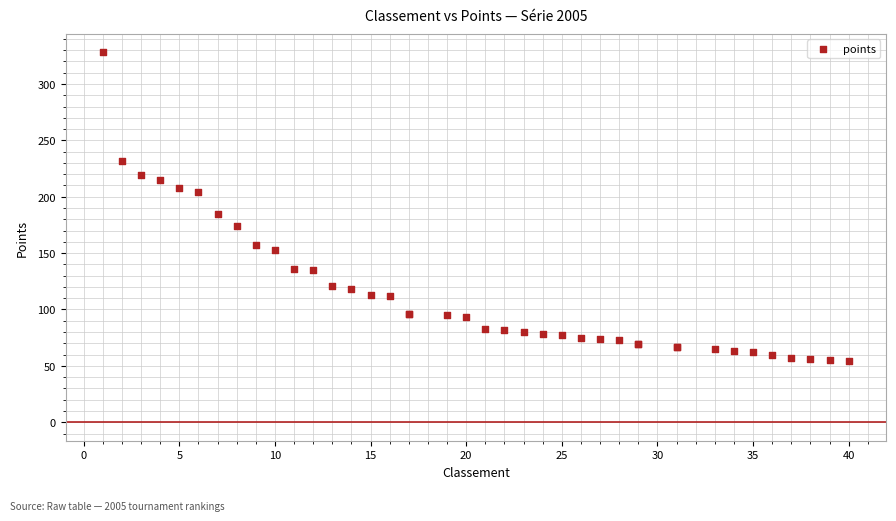

What Y value in the scatter plot is closest to 191?

185